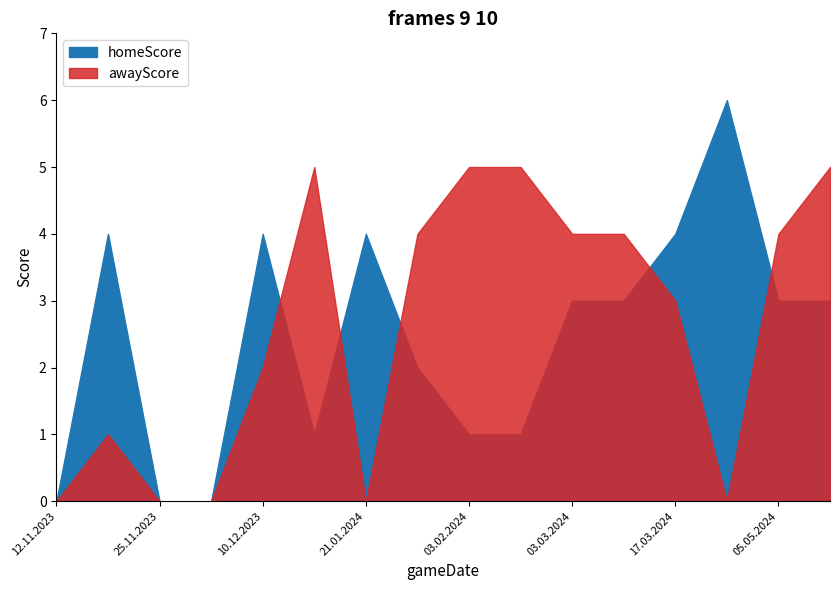

What are all the series names shown in the legend?

homeScore, awayScore